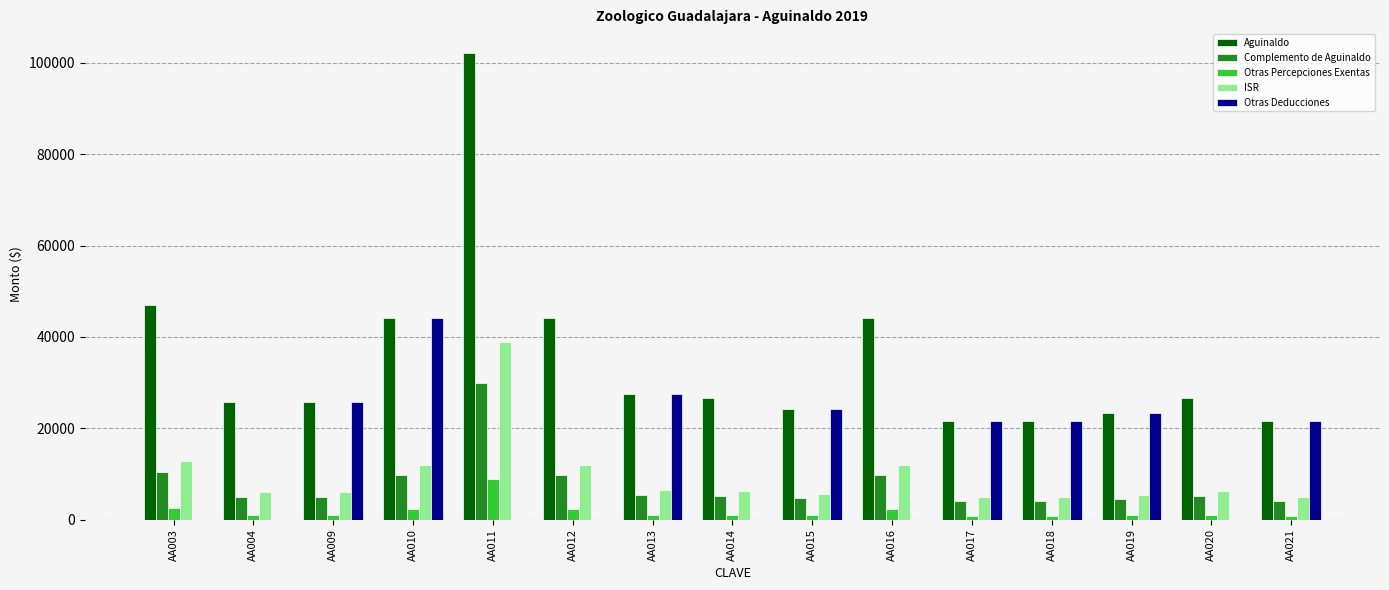

Which category has the highest value across all series?

AA011